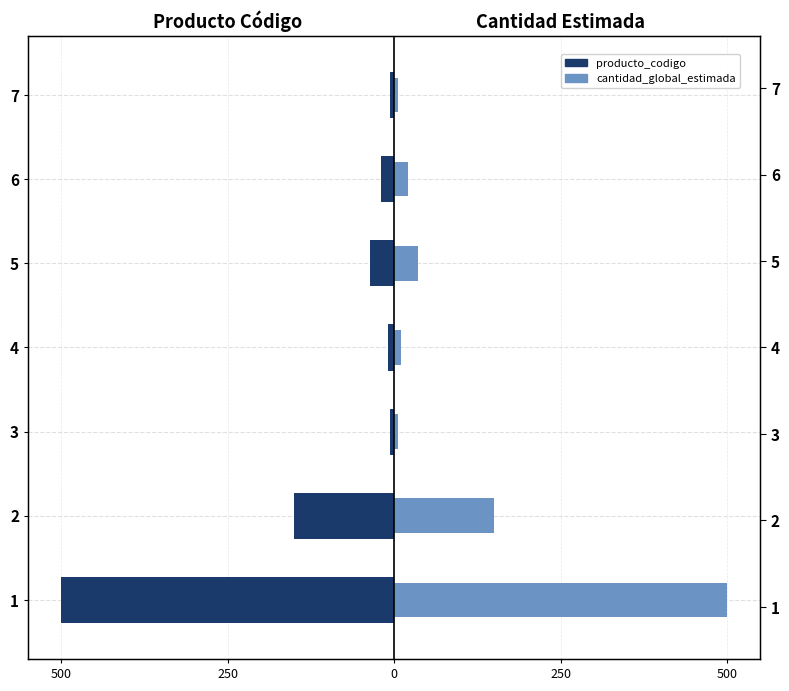

What is the average value of the producto_codigo series?

-104